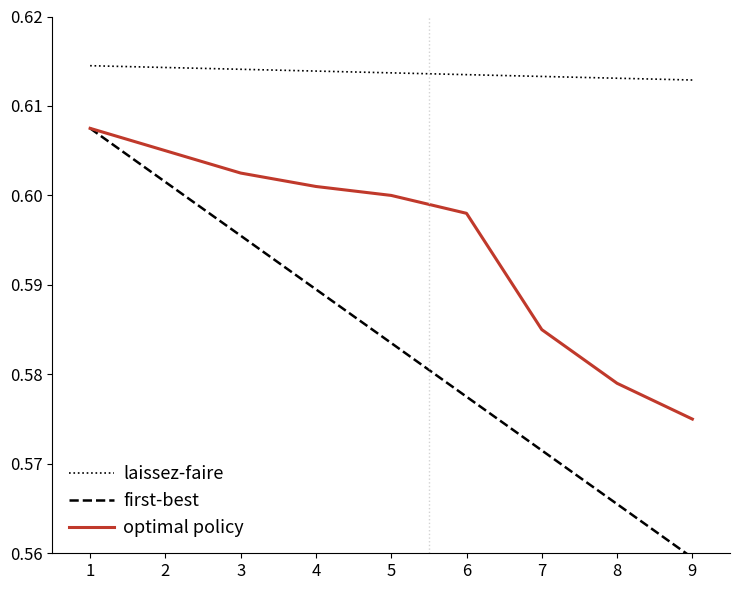

Is the value of optimal policy at 2 greater than the value of first-best at 7?

Yes